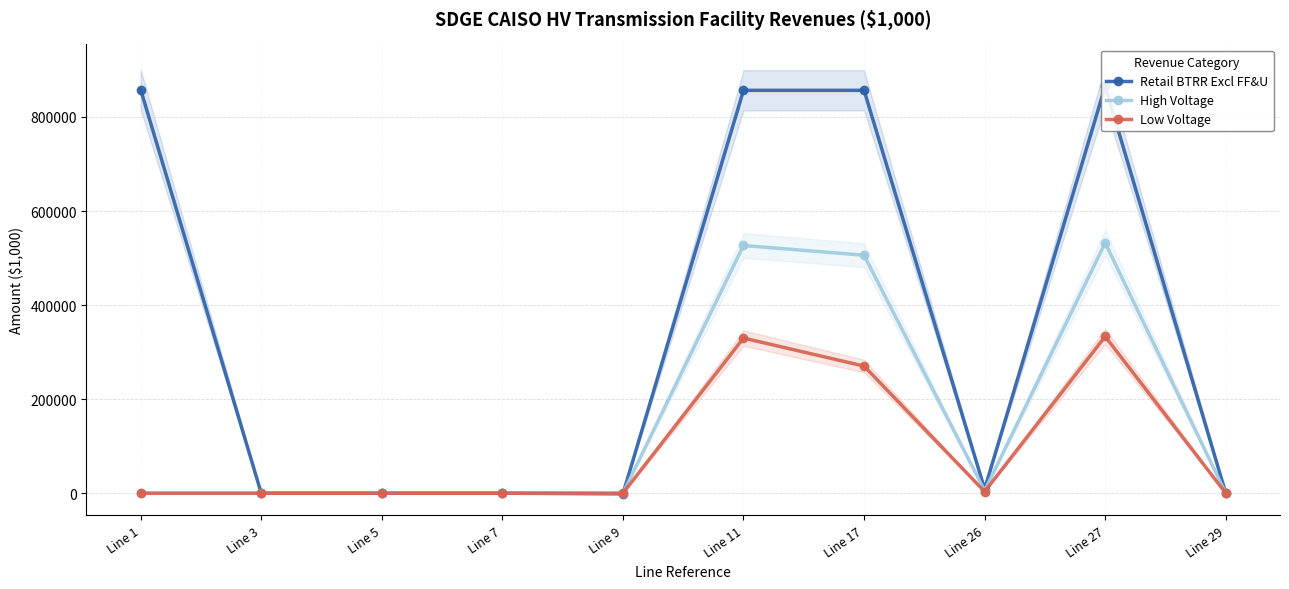

How many values in Retail BTRR Excl FF&U are below zero?

1